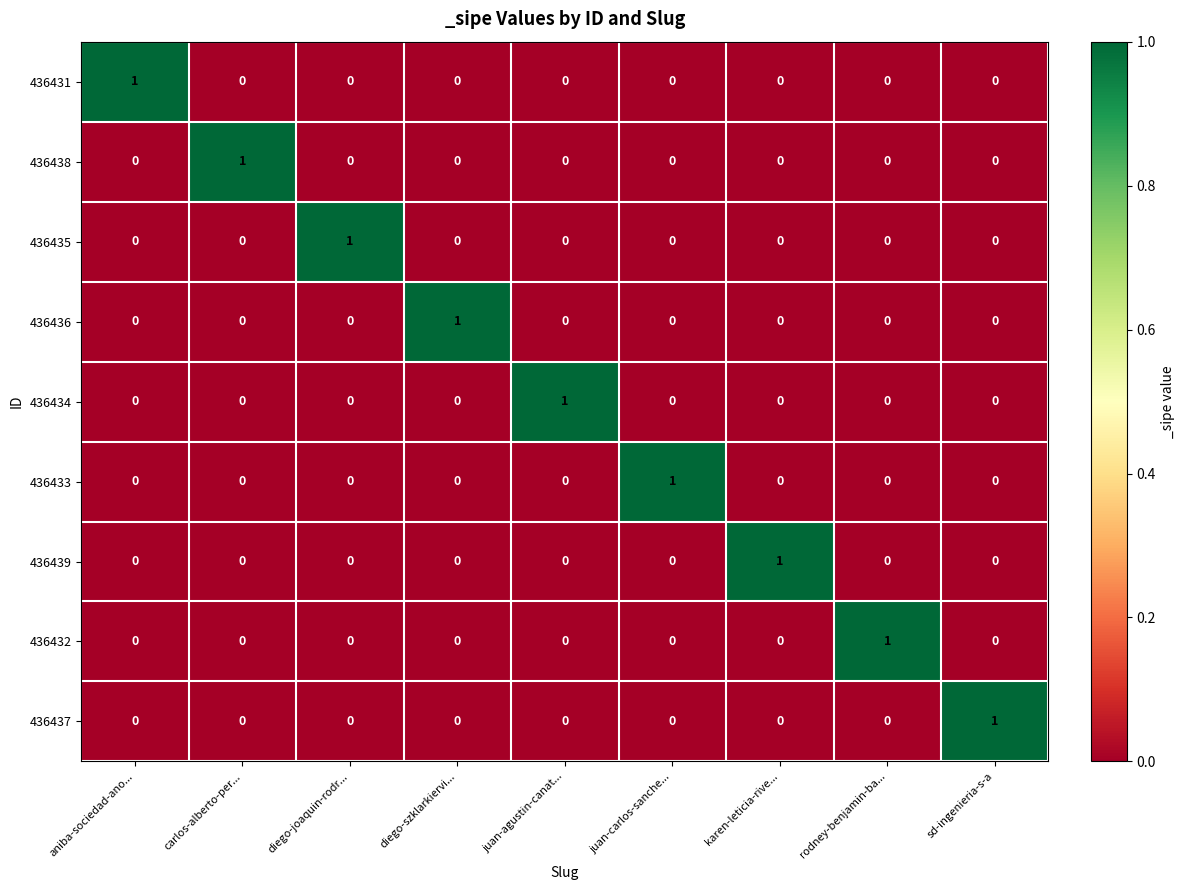

How many 436436 values are between 0 and 1?

9